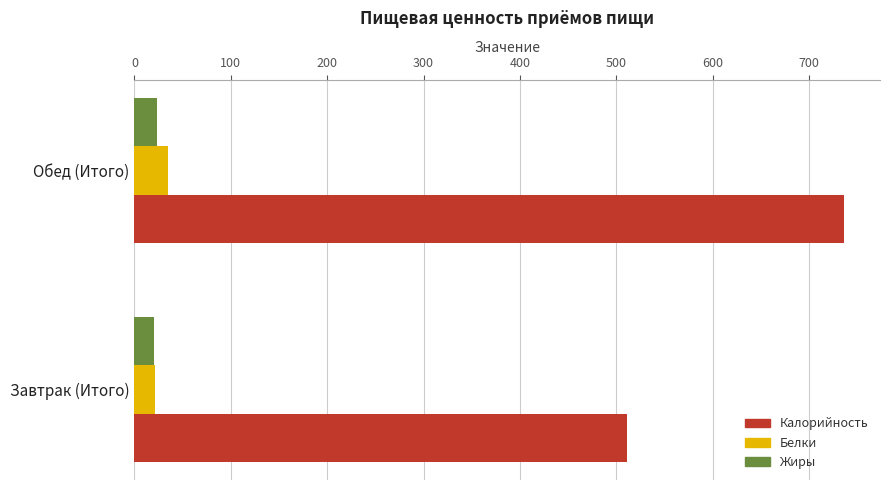

Where is Калорийность nearest to the value 623?

Завтрак (Итого)